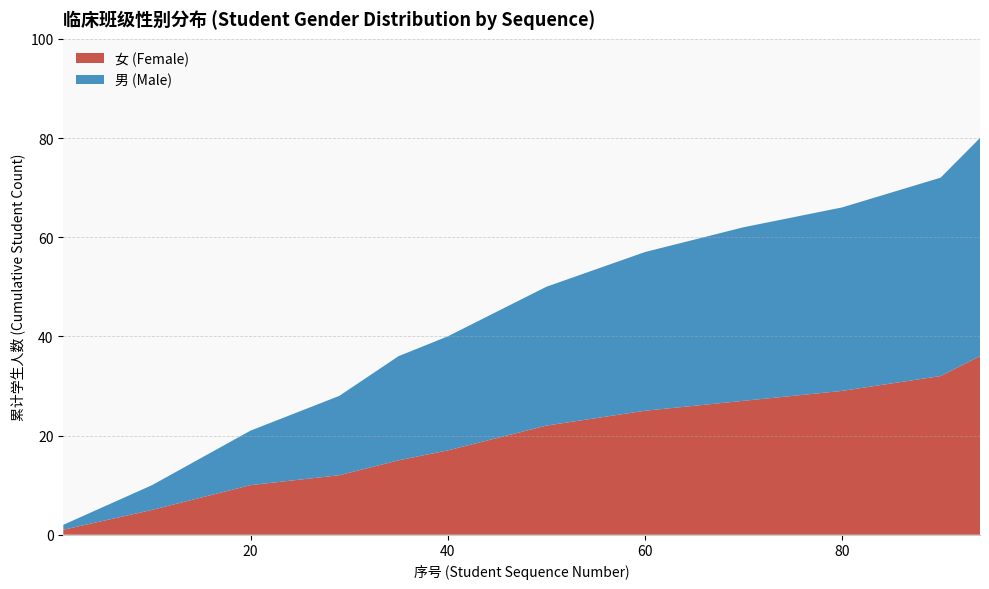

What are all the series names shown in the legend?

女 (Female), 男 (Male)